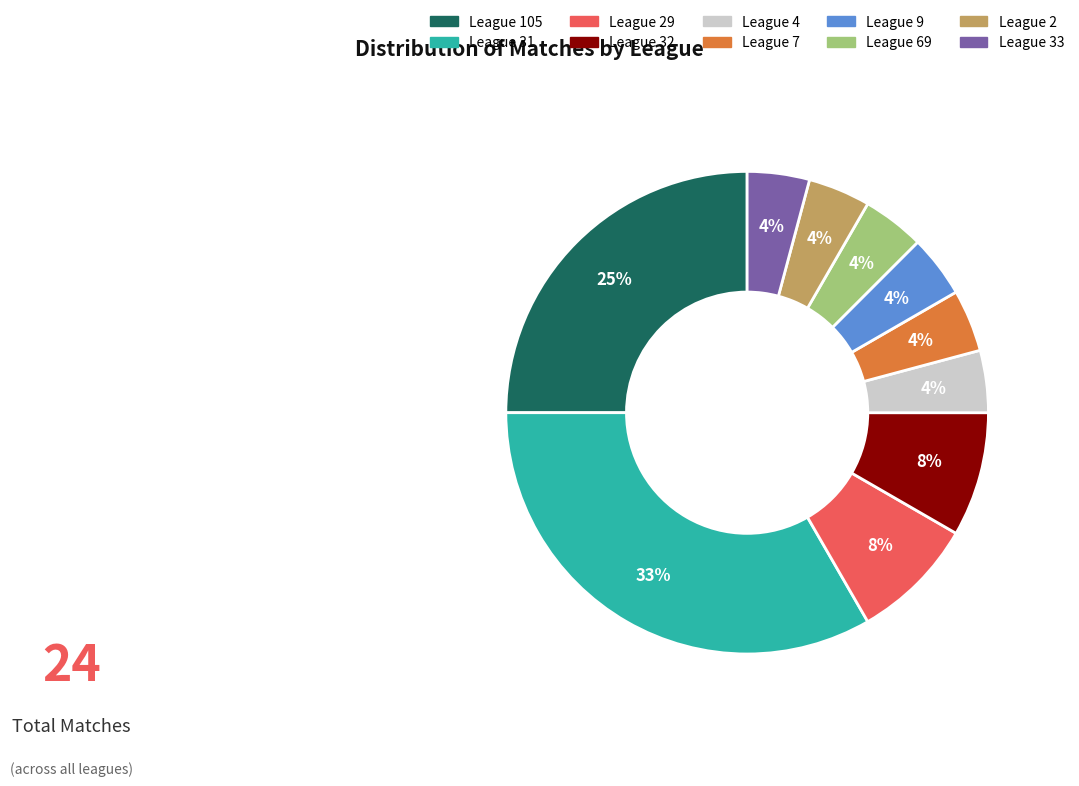

Does any single category account for the majority?

No